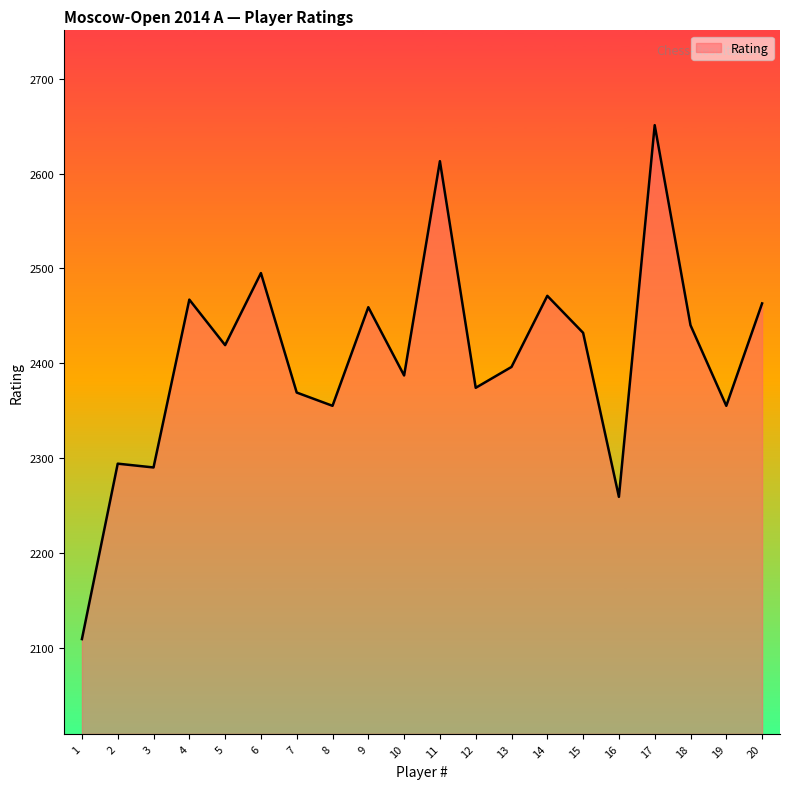

What value does the data have at 6?

2495